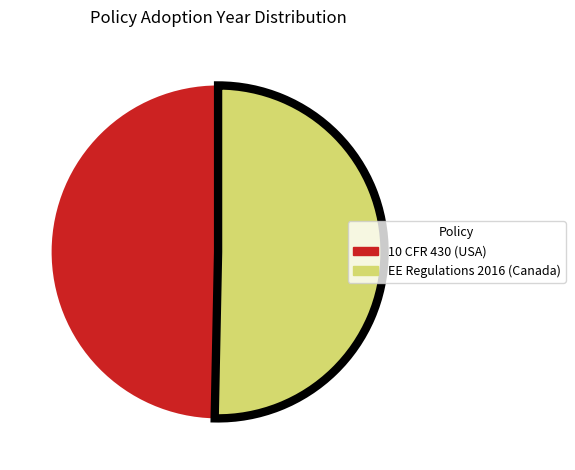

Does any single category account for the majority?

Yes